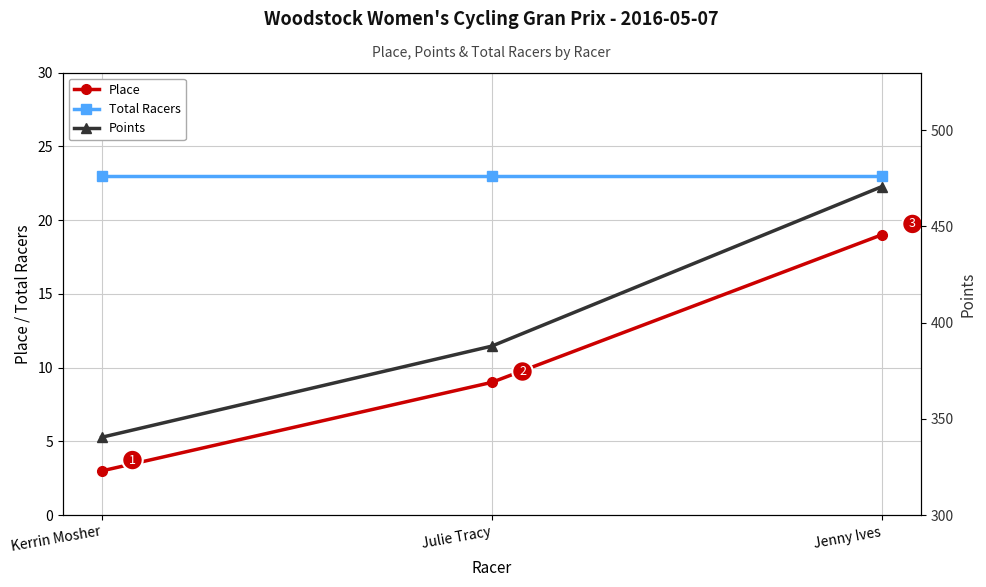

Reading right to left, list all the values displayed in this chart.

Place: 19.0	9.0	3.0
Total Racers: 23.0	23.0	23.0
Points: 470.7	387.8	340.5